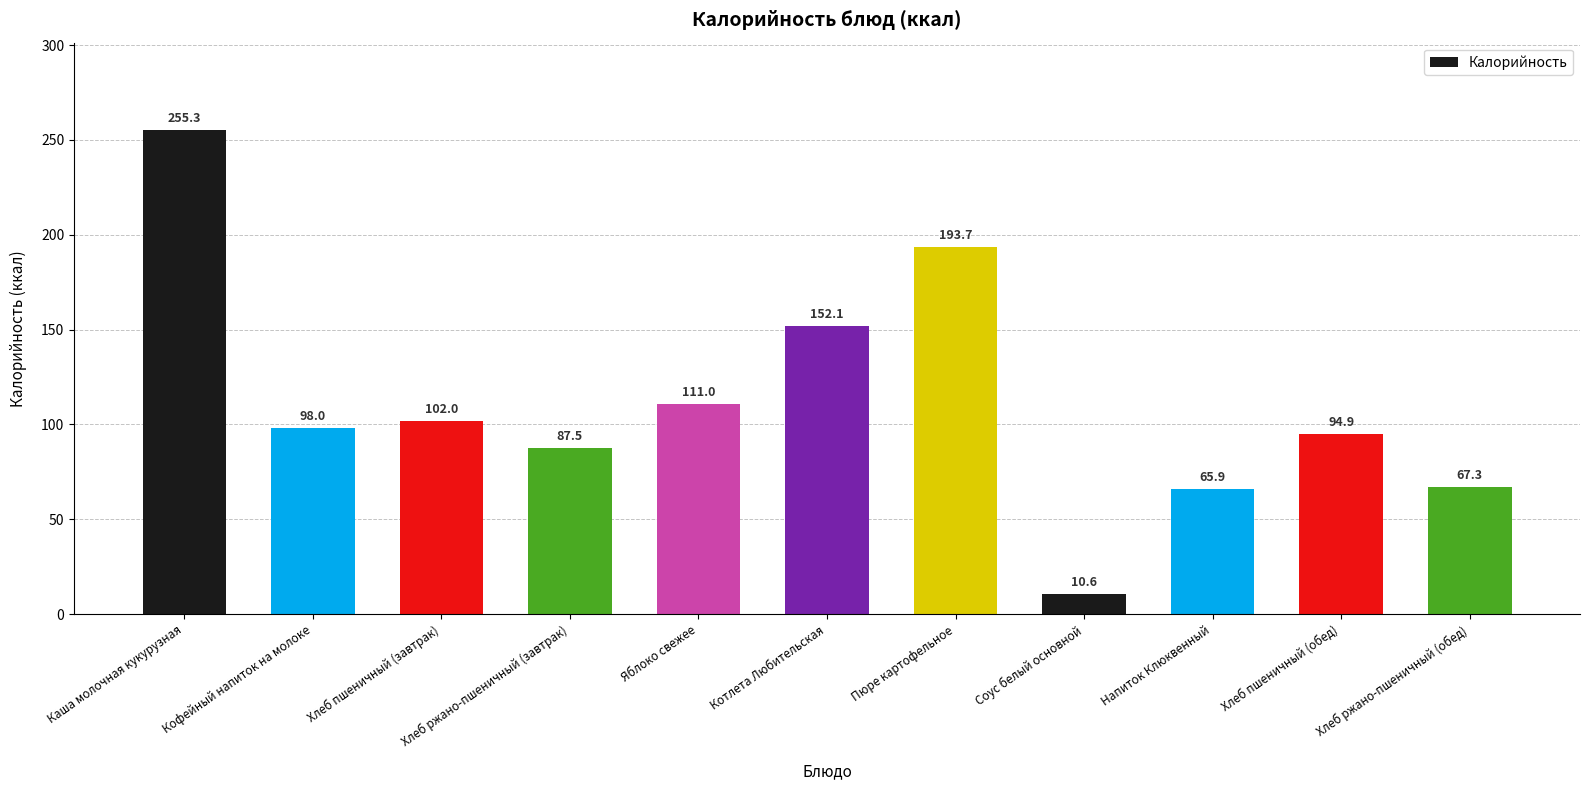

What is the sum of all values?

1238.4